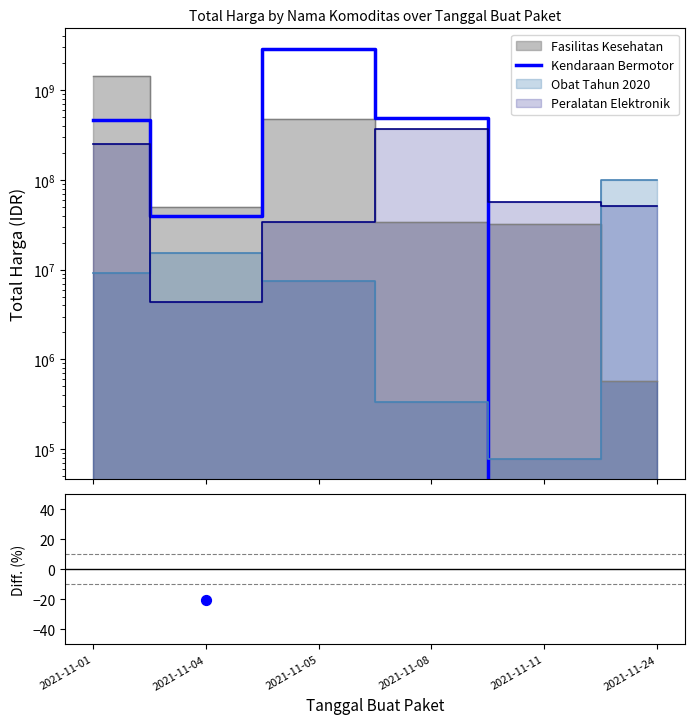

Which series has the largest total across all categories?

Kendaraan Bermotor